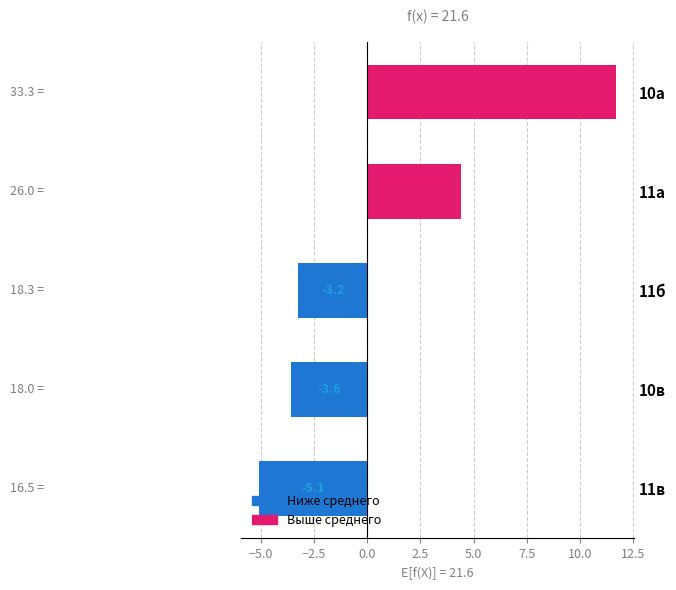

True or false: the data shows -6.4 at 10в.

False